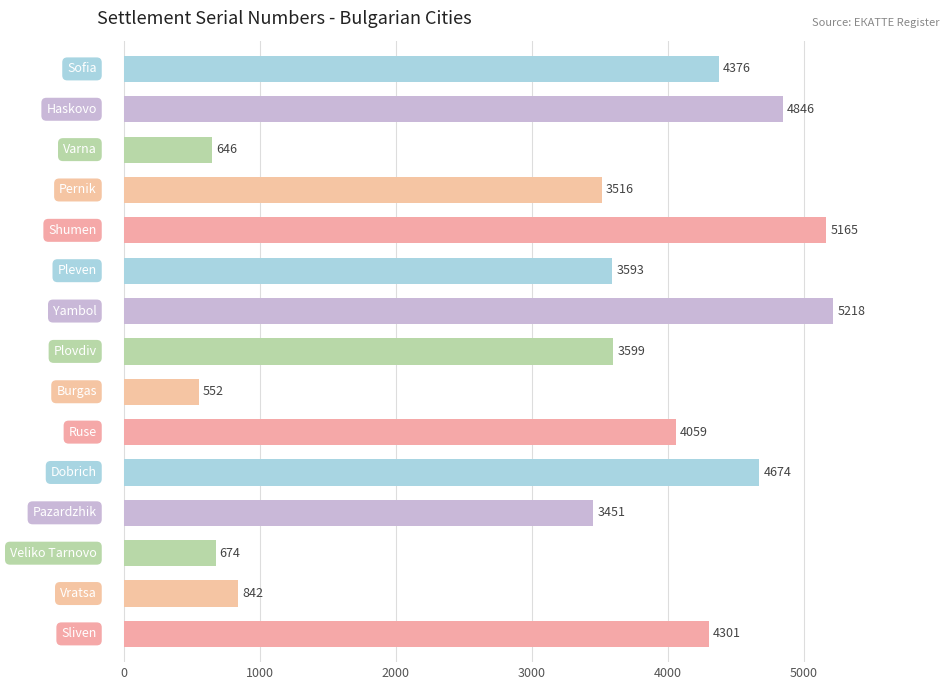

What is the value of the 5th bar from the top?

5165